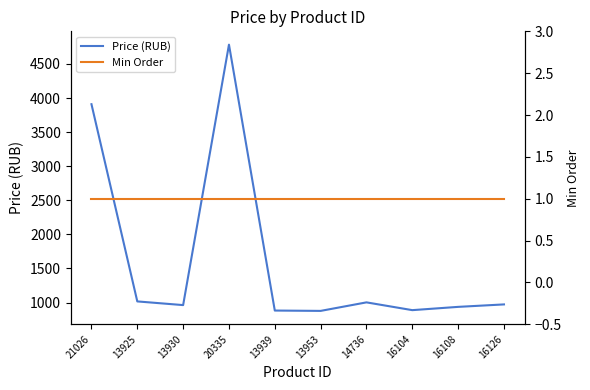

Which series has the widest spread of values?

Price (RUB)